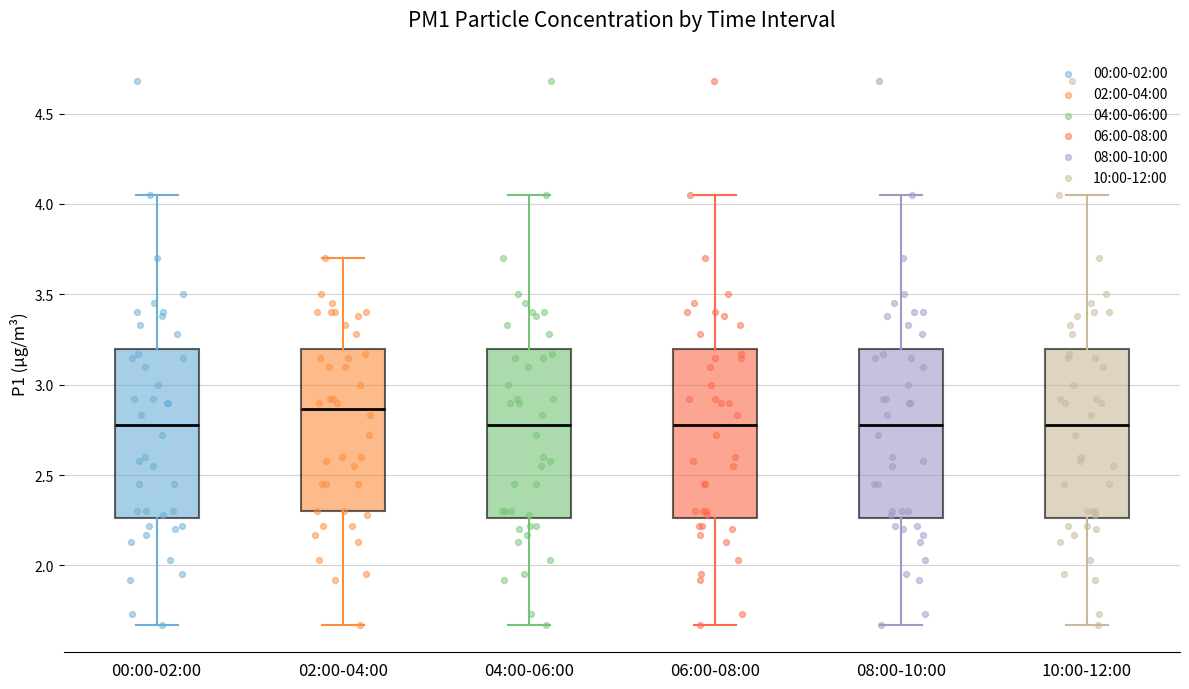

Where does the median line of the box for 02:00-04:00 sit on the y-axis? The values are not printed on the chart, so give them approximately, as read against the axis.

2.85